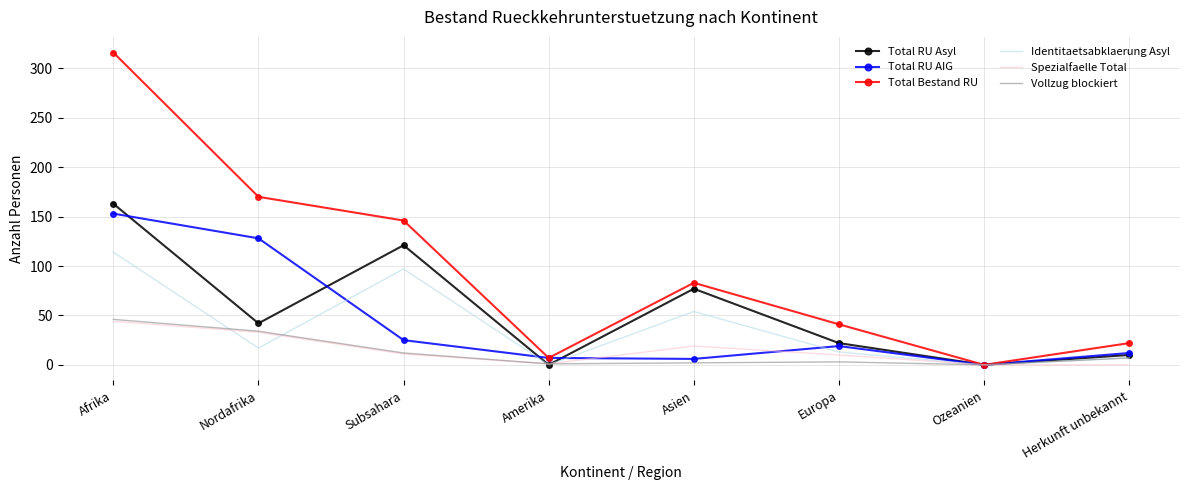

At which category is the sum across all series the highest?

Afrika